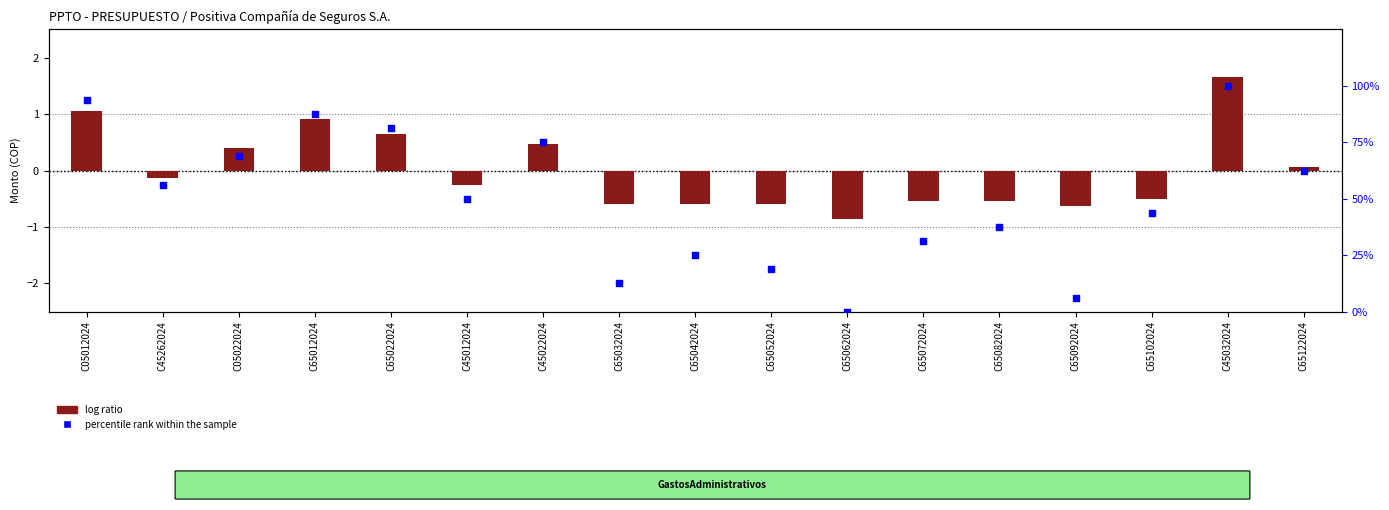

Which series contains the highest Y value?

percentile rank within the sample